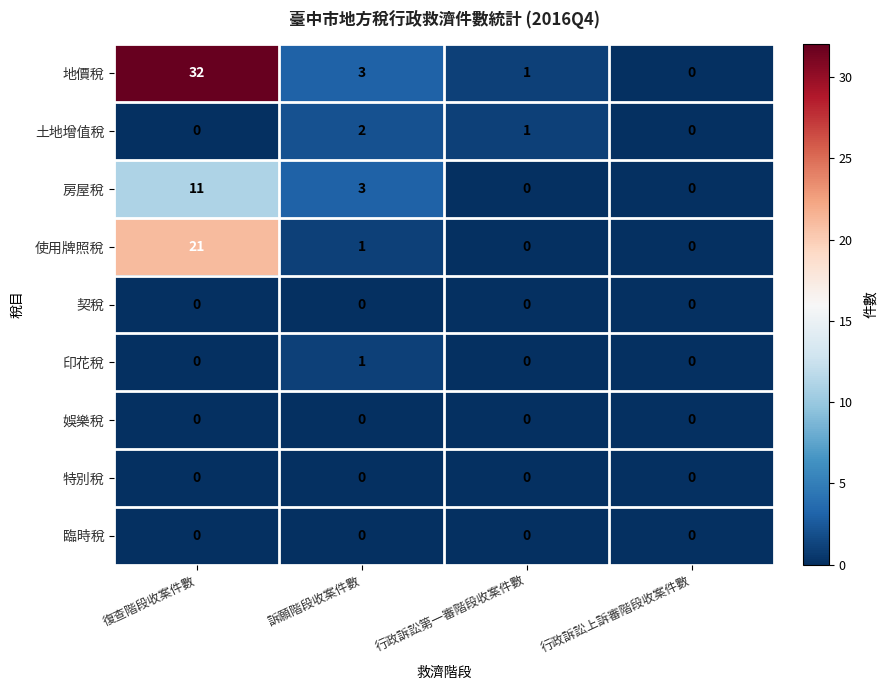

At which category is the sum across all series the highest?

復查階段收案件數